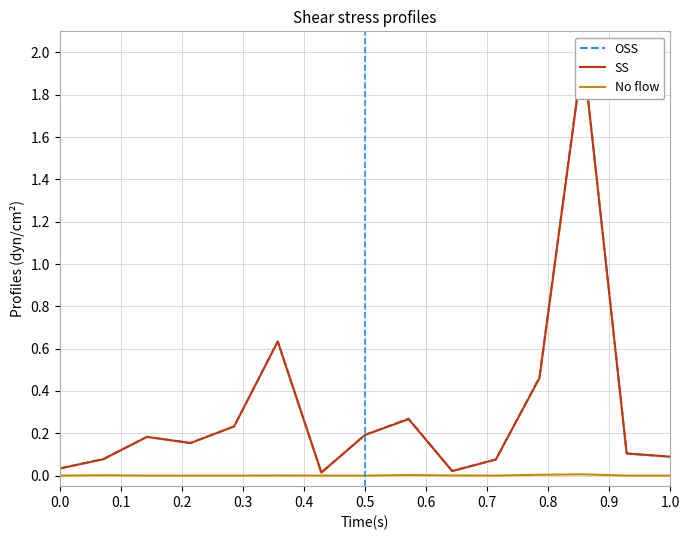

Which series has the widest spread of values?

TB